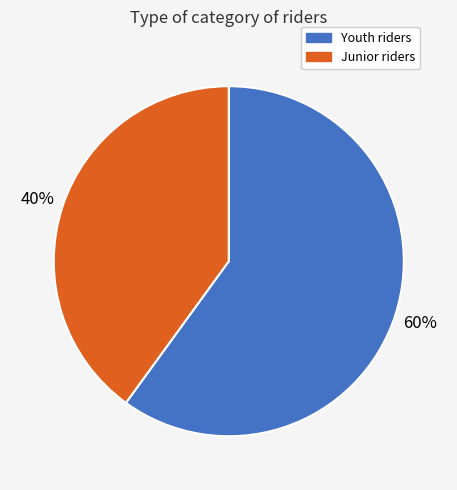

Rank the categories by value from highest to lowest.

Youth, Junior